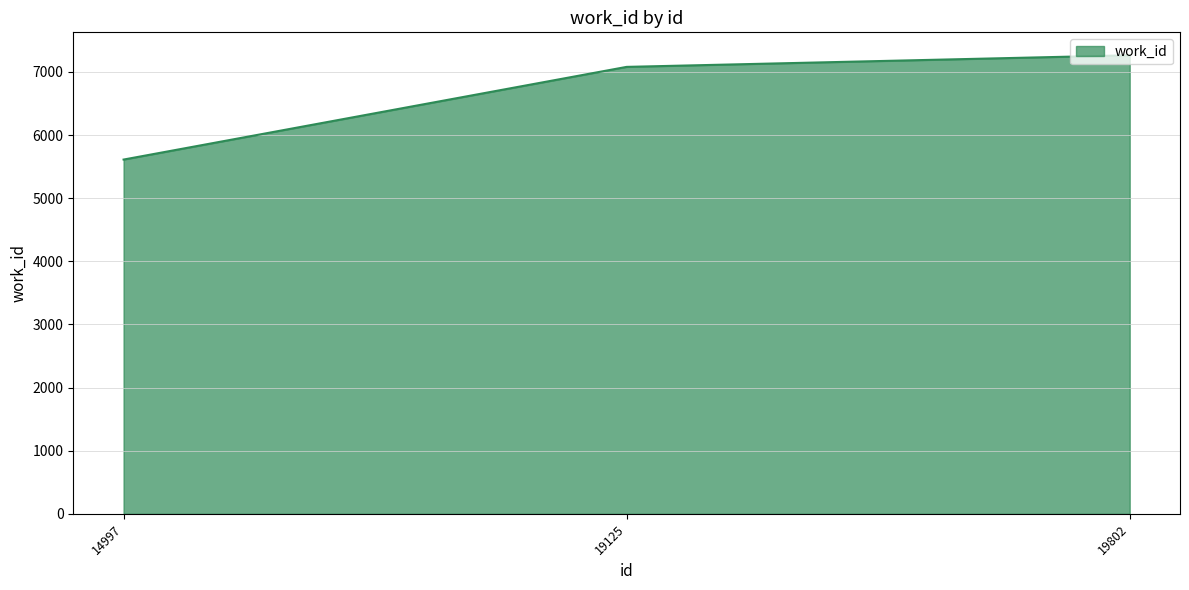

How many lines are shown in the chart?

1